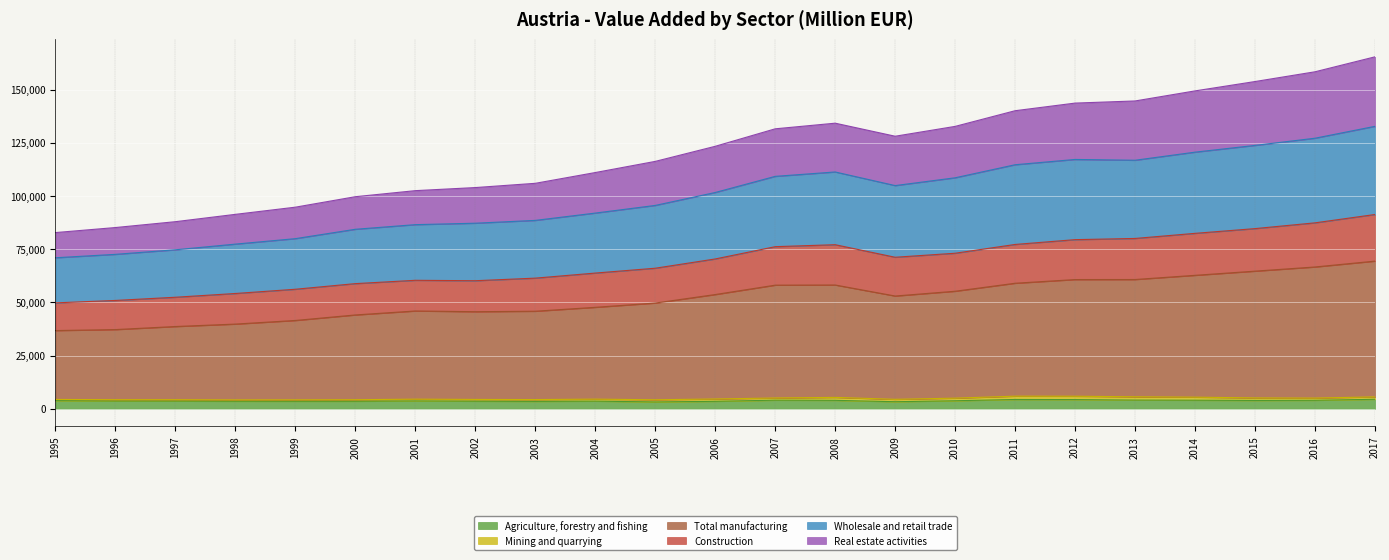

At which label does Agriculture, forestry and fishing first exceed 3699?

1995